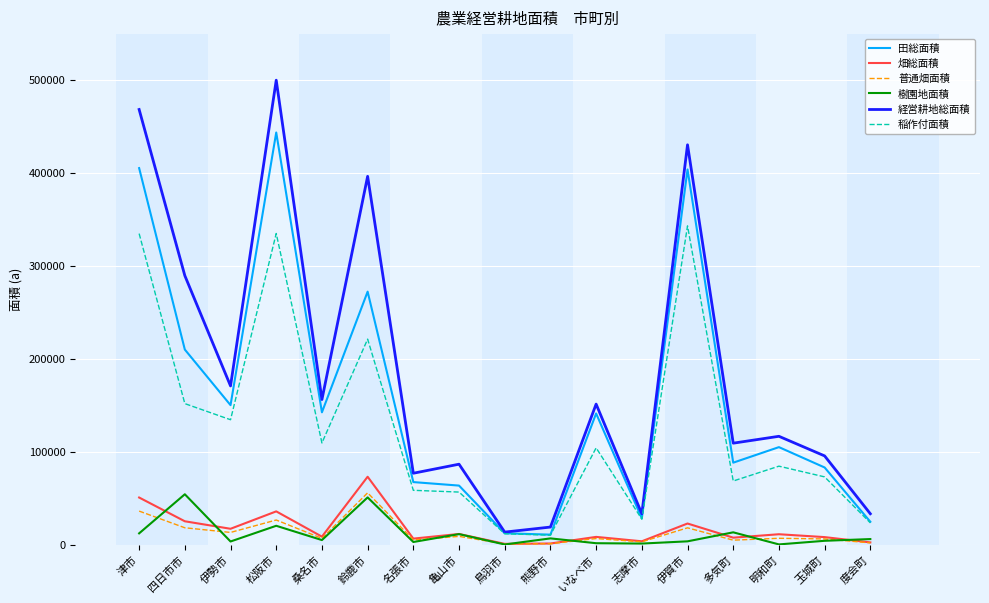

What are all the series names shown in the legend?

田総面積, 畑総面積, 普通畑面積, 樹園地面積, 経営耕地総面積, 稲作付面積